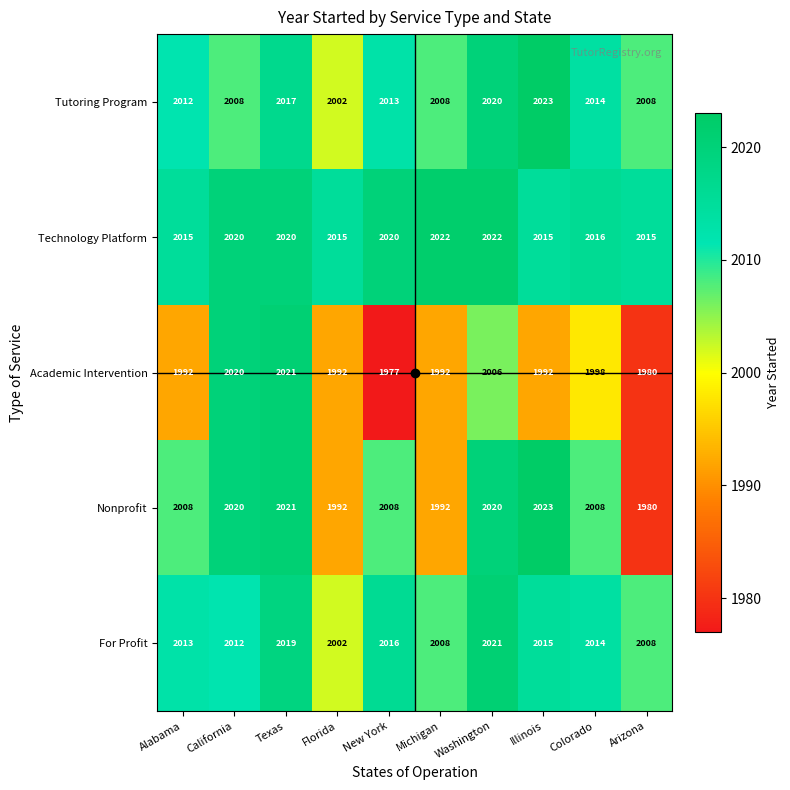

Count the Academic Intervention values in the range 1992 to 2006.

6